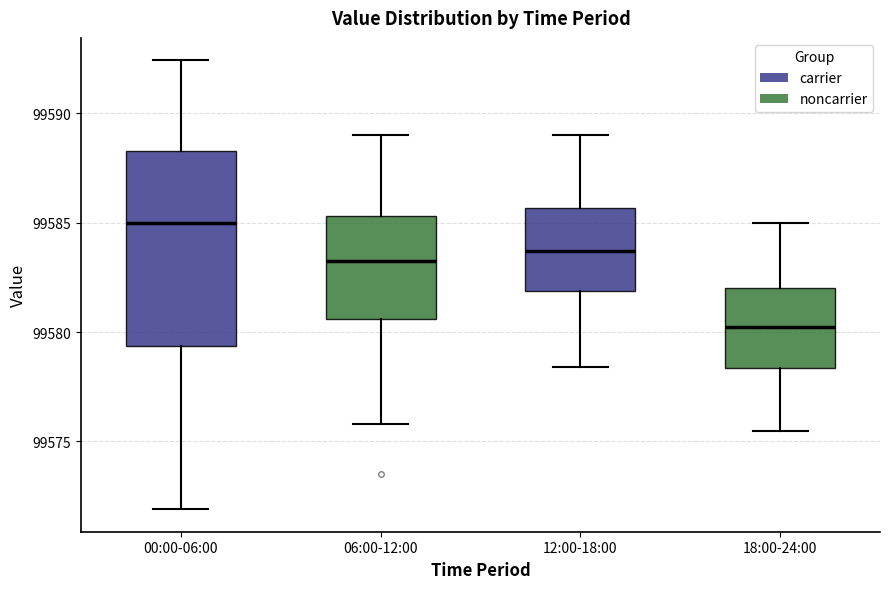

Which box has the lowest median line?

18:00-24:00